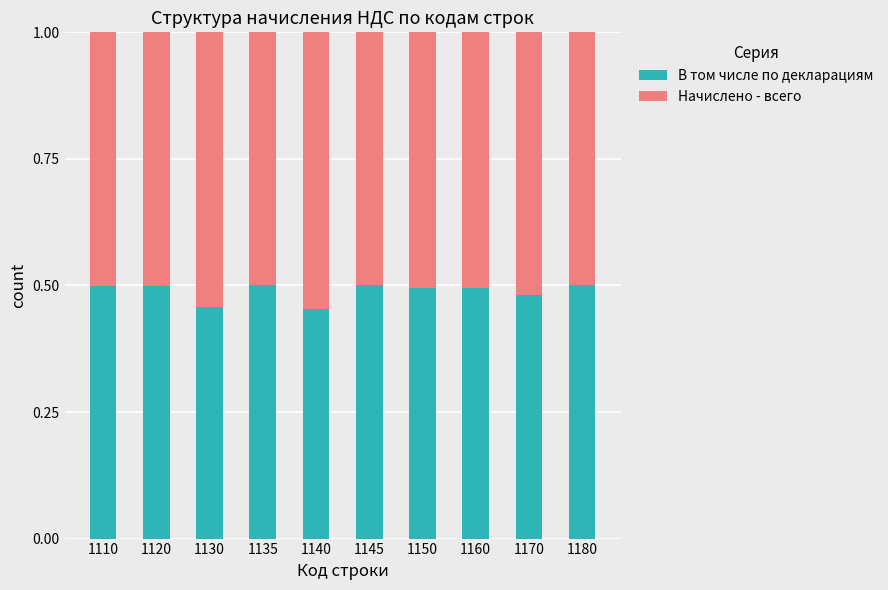

What are all the series names shown in the legend?

В том числе по декларациям, Начислено - всего